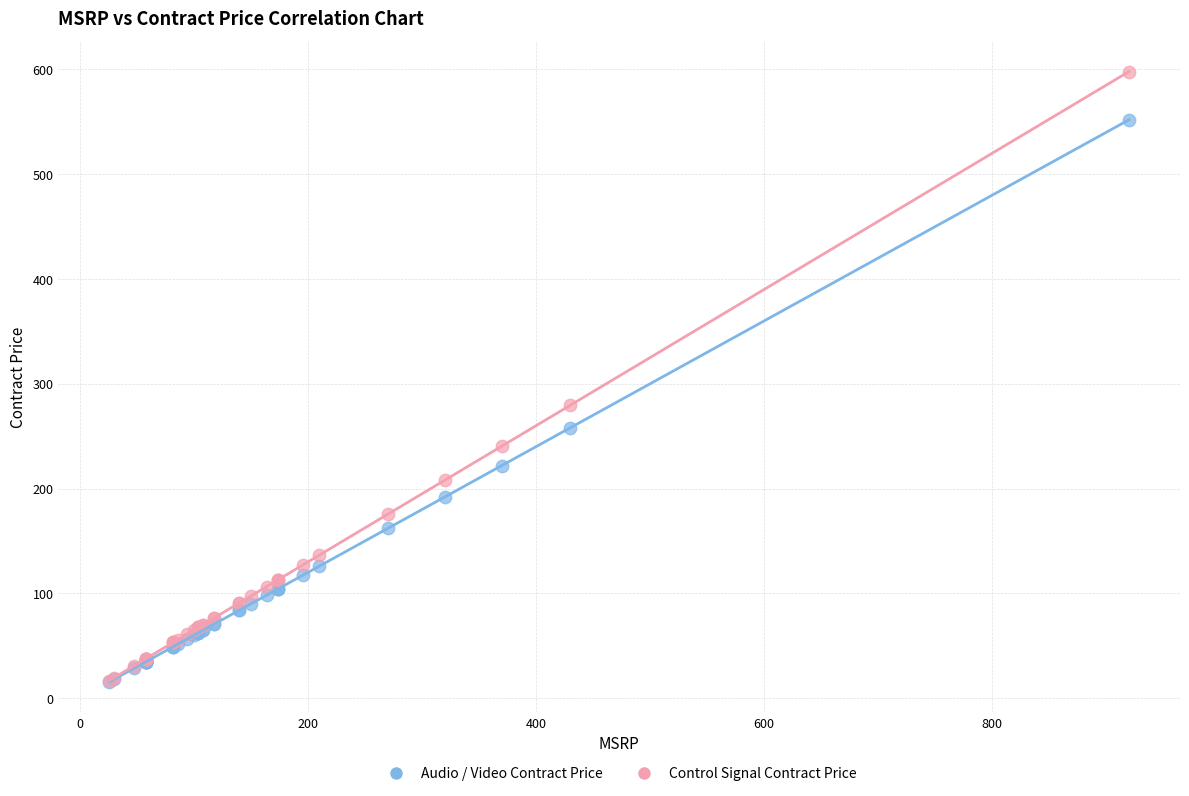

Across all series, what Y value is closest to 306?

279.5